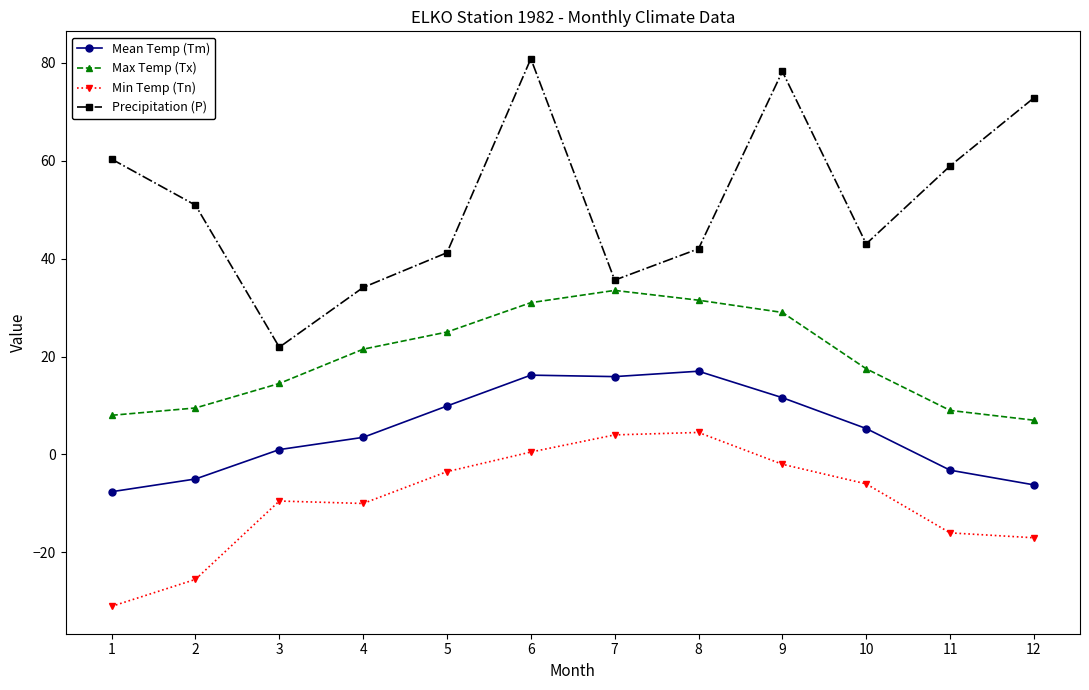

Which series changed the most between 2 and 12?

Precipitation (P)